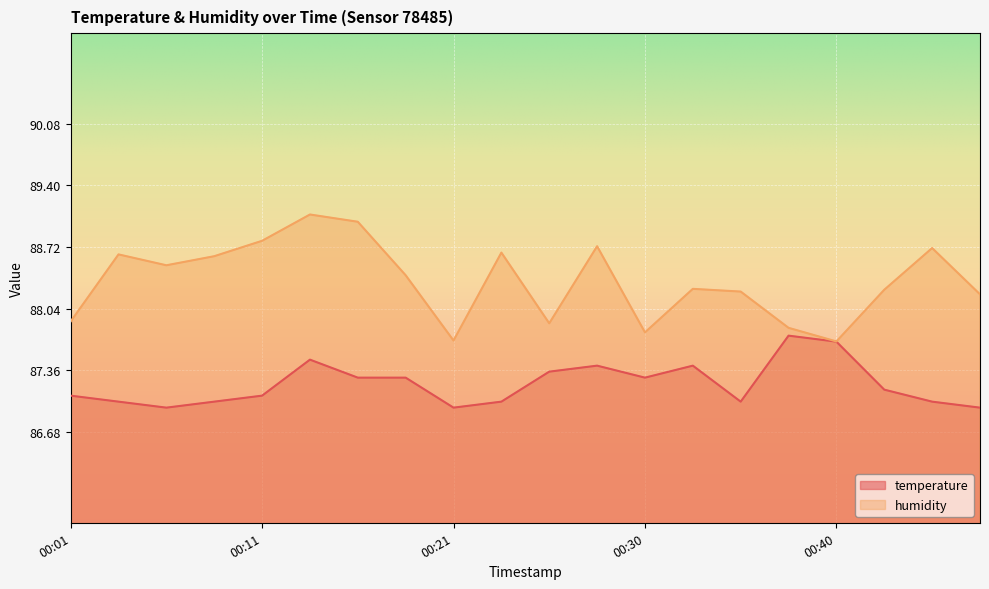

Where is the first local maximum for humidity?

00:04